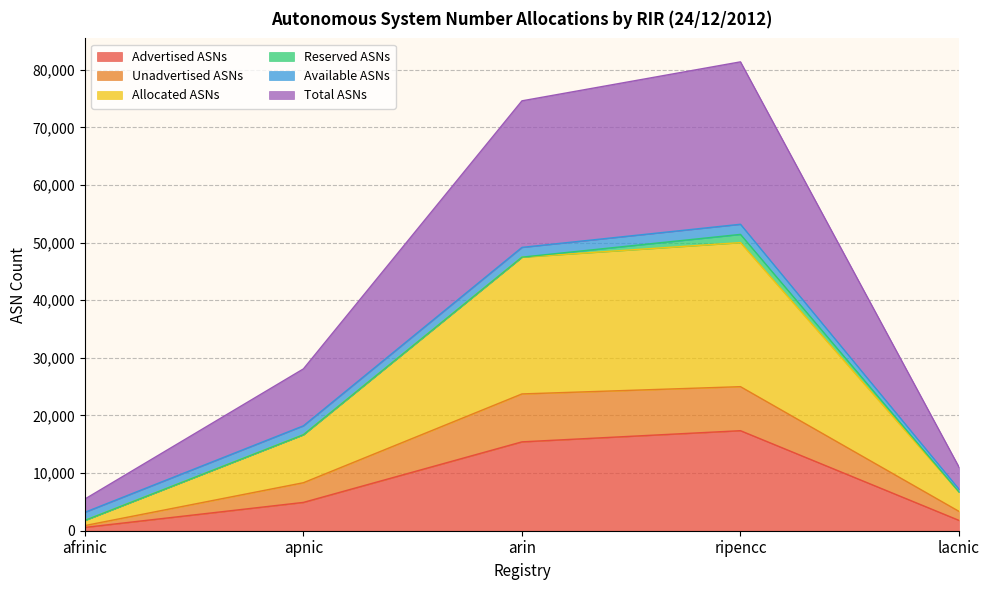

True or false: Total ASNs and Allocated ASNs intersect in this chart.

False